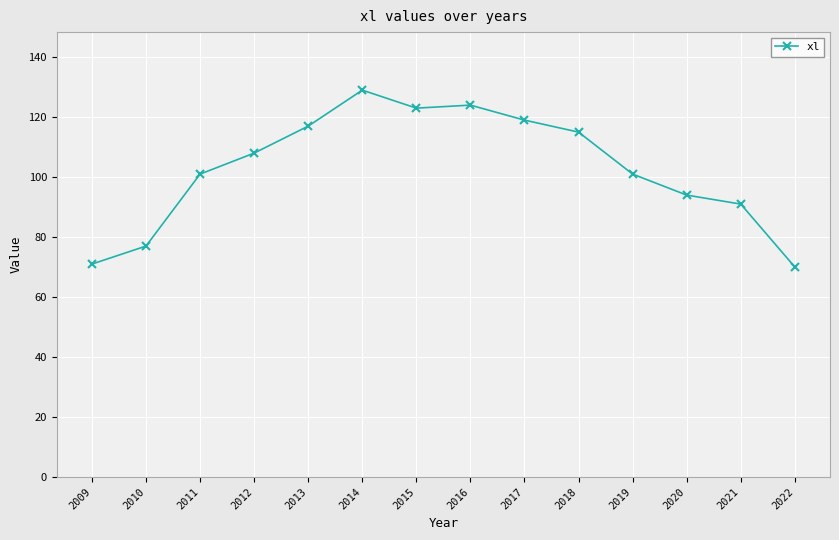

Reading left to right, what are all the values shown in this chart?

2009=71	2010=77	2011=101	2012=108	2013=117	2014=129	2015=123	2016=124	2017=119	2018=115	2019=101	2020=94	2021=91	2022=70